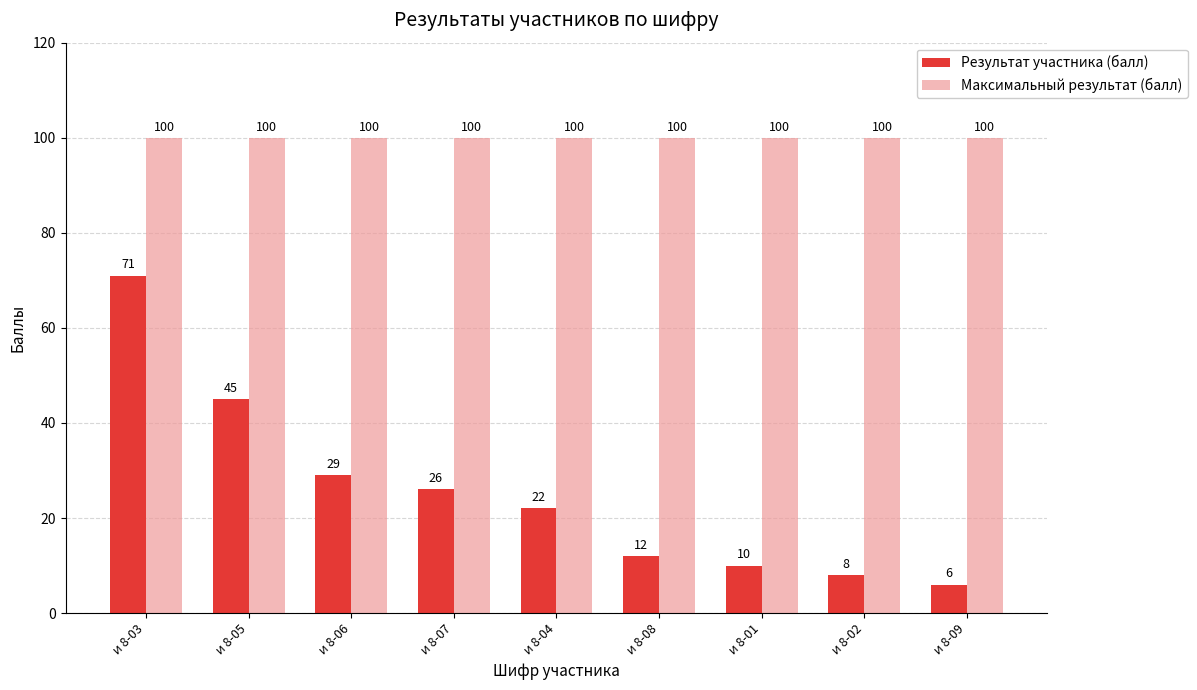

Which series changed the most between и 8-04 and и 8-08?

Результат участника (балл)